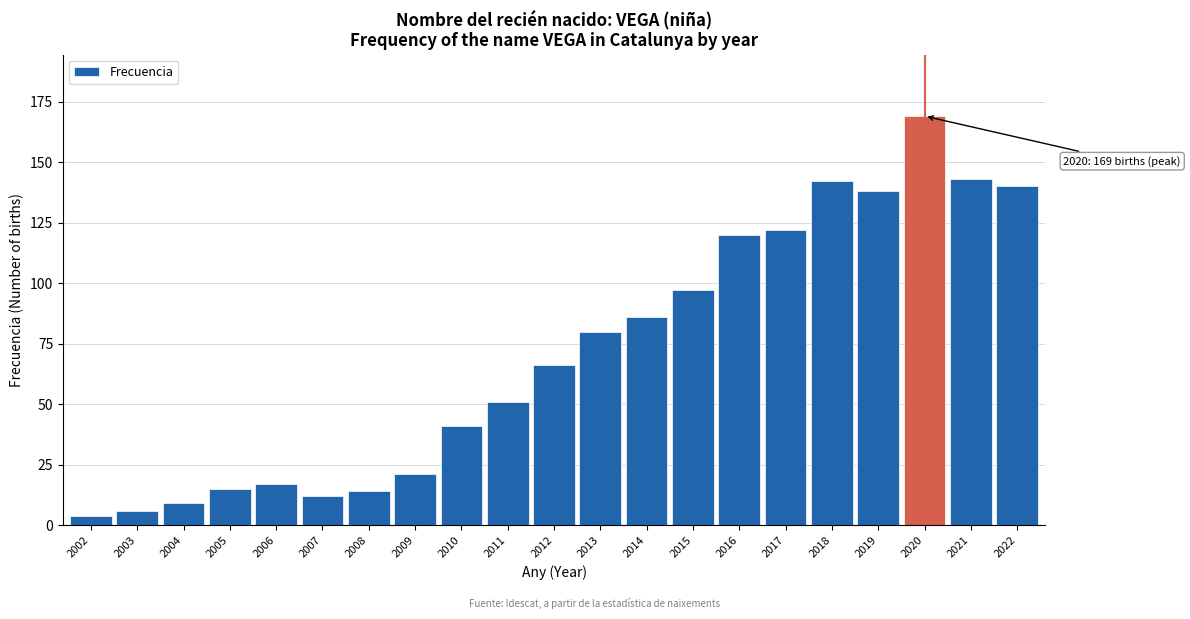

Reading right to left, extract all data points from this chart.

2022=140	2021=143	2020=169	2019=138	2018=142	2017=122	2016=120	2015=97	2014=86	2013=80	2012=66	2011=51	2010=41	2009=21	2008=14	2007=12	2006=17	2005=15	2004=9	2003=6	2002=4